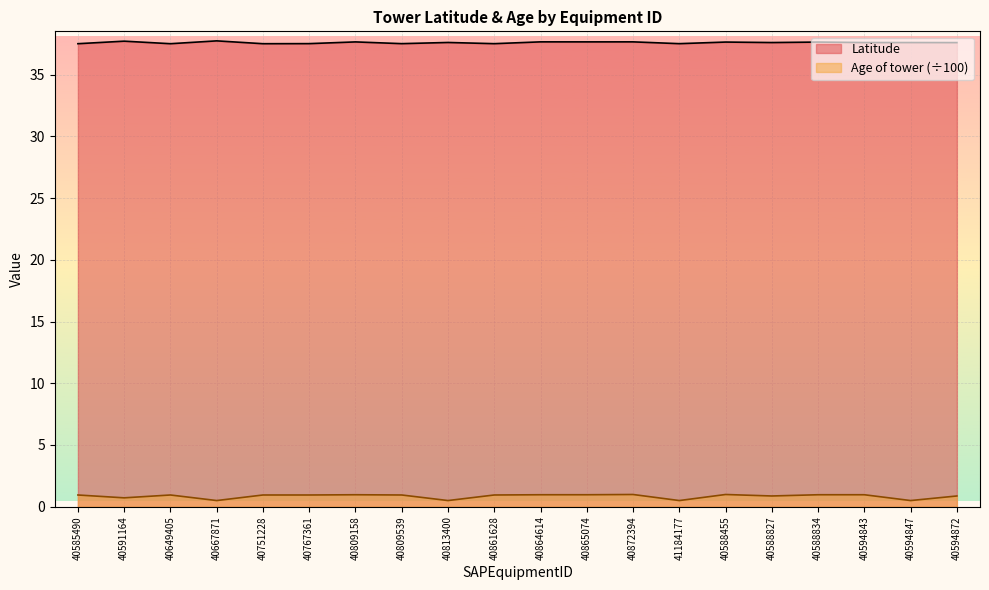

True or false: Latitude and Age of tower cross at least once.

False